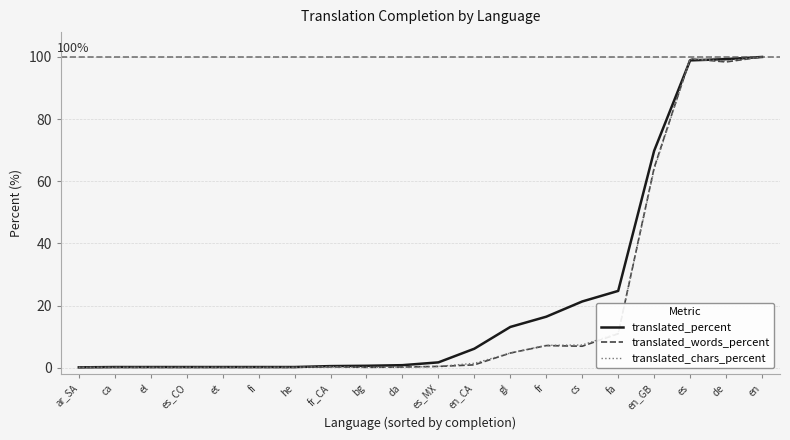

True or false: translated_percent has a value of 98.9 at es.

True